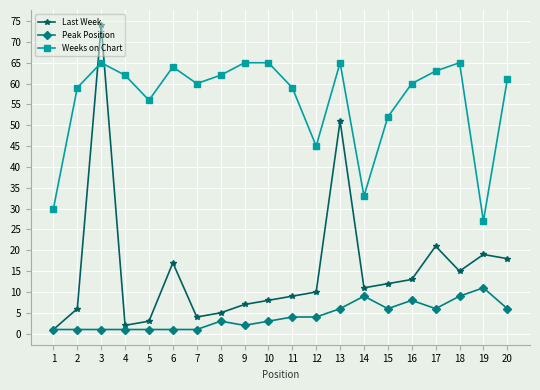

Which series has the largest total across all categories?

Weeks on Chart